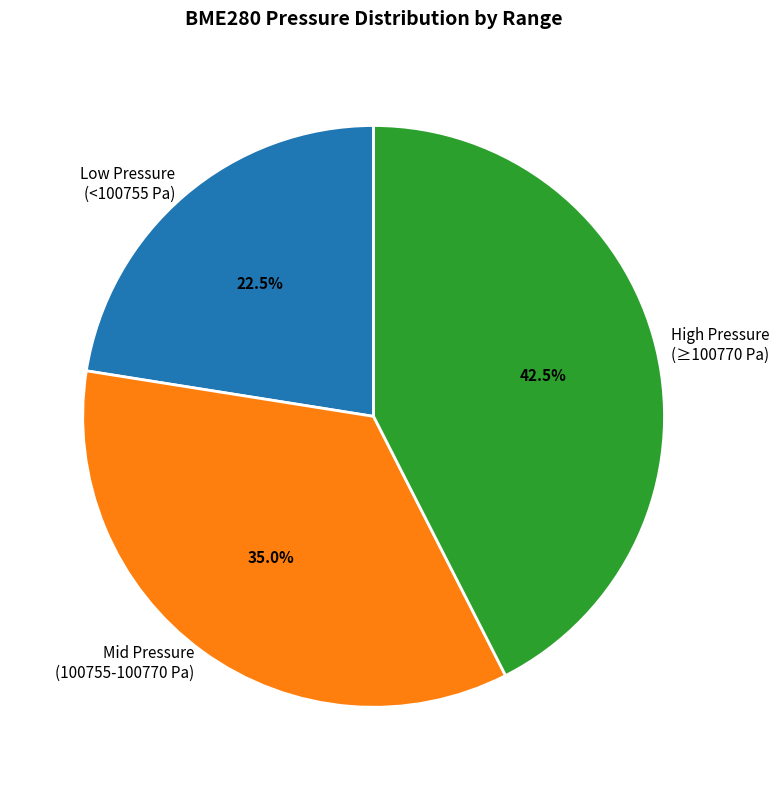

Rank the categories by value from lowest to highest.

Low Pressure (<100755 Pa), Mid Pressure (100755-100770 Pa), High Pressure (≥100770 Pa)